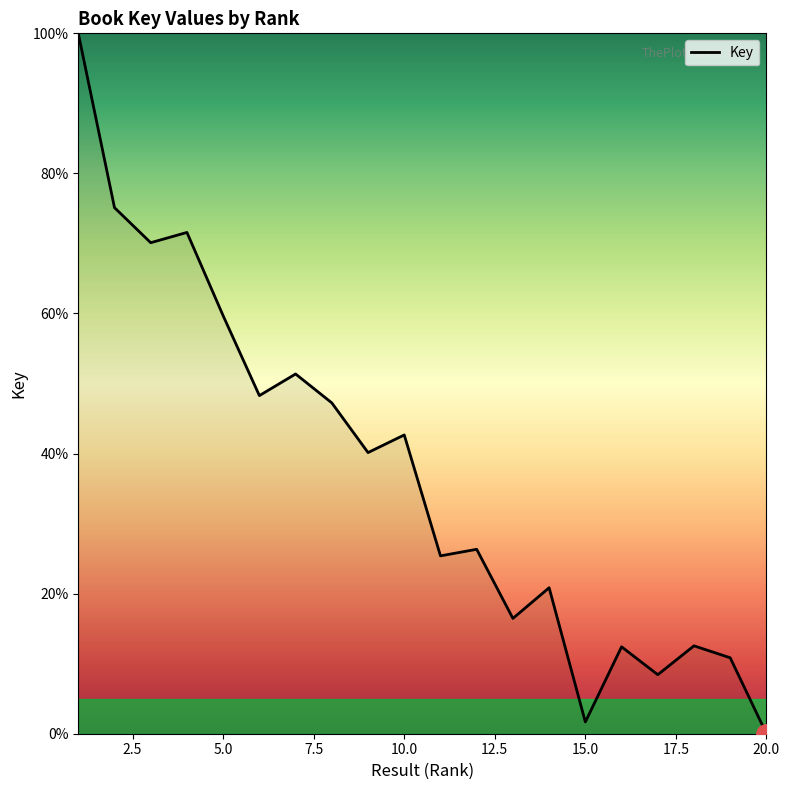

What is the maximum value shown in the chart?

100.0